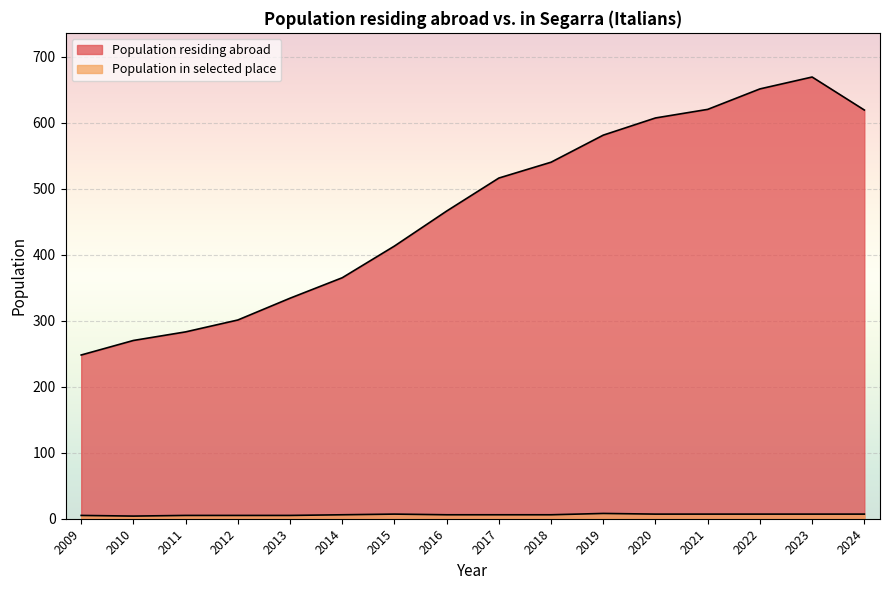

Which has a higher value, 2009 or 2017?

2017